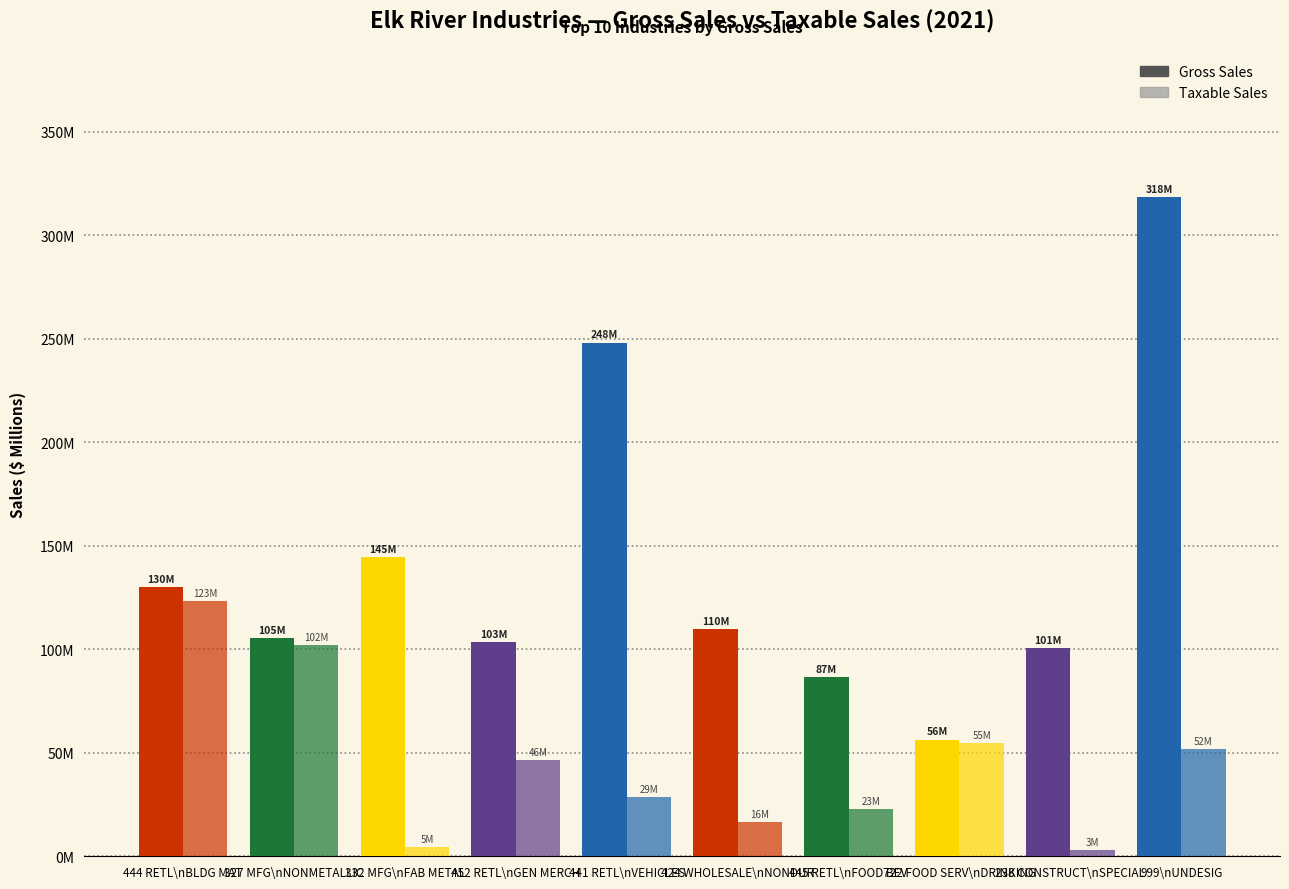

Where is Gross Sales nearest to the value 187?

332 MFG\nFAB METAL